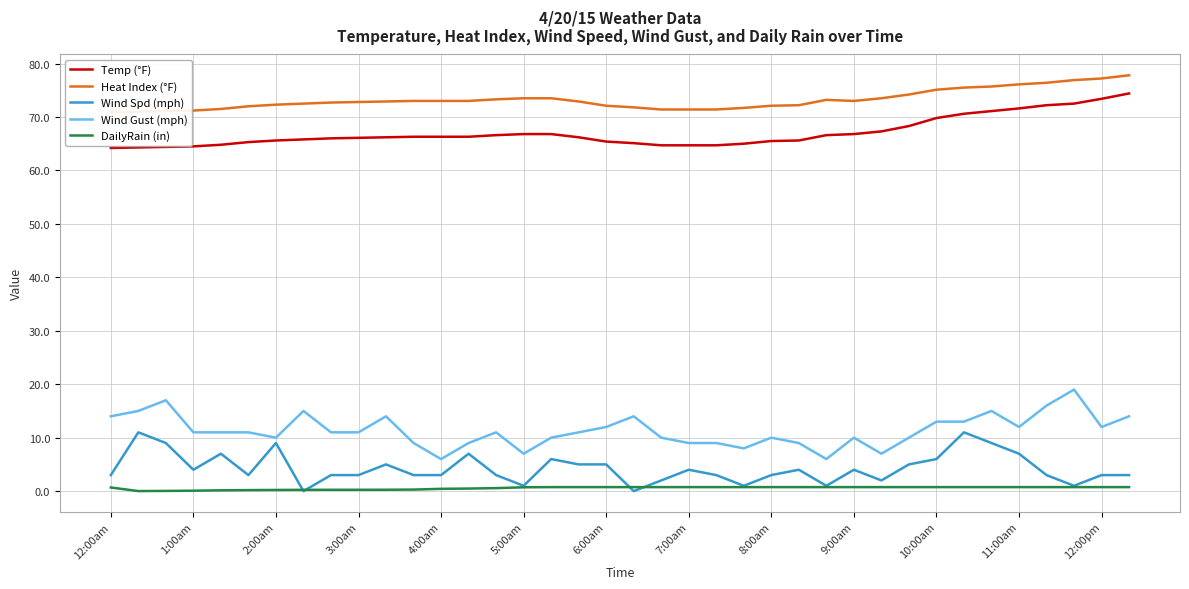

True or false: Temp (°F) has more than 2 interior local peaks.

False